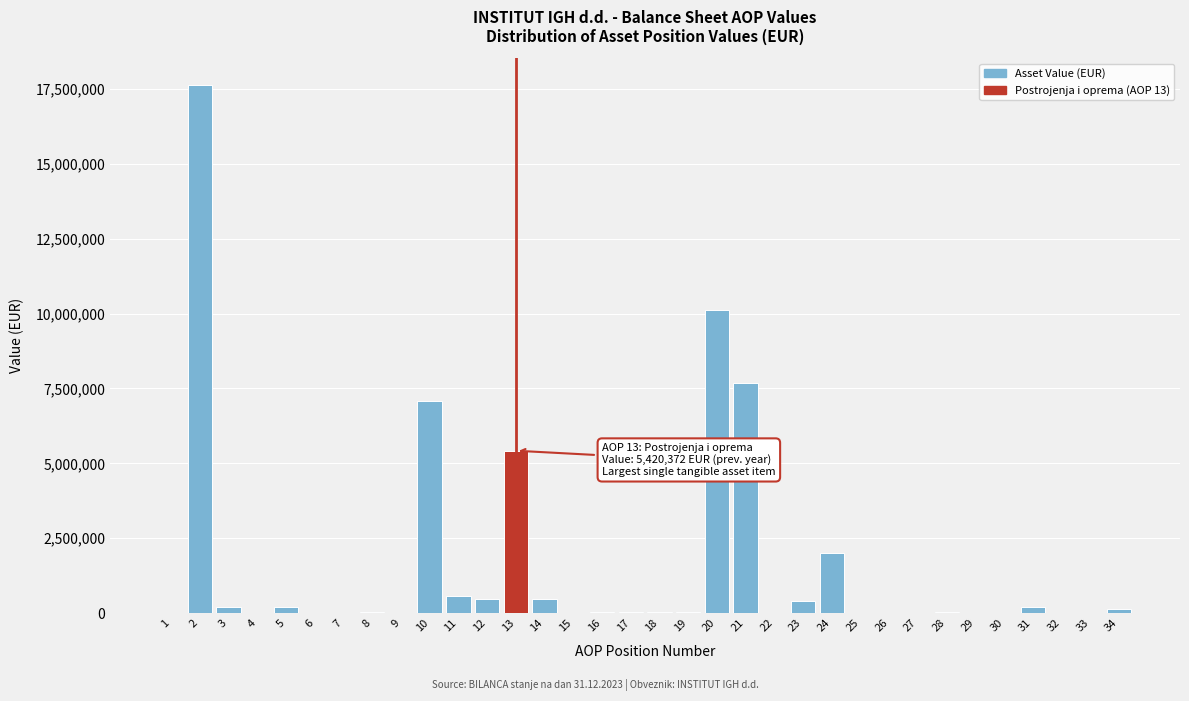

The value at 11 is 578941. True or false?

True